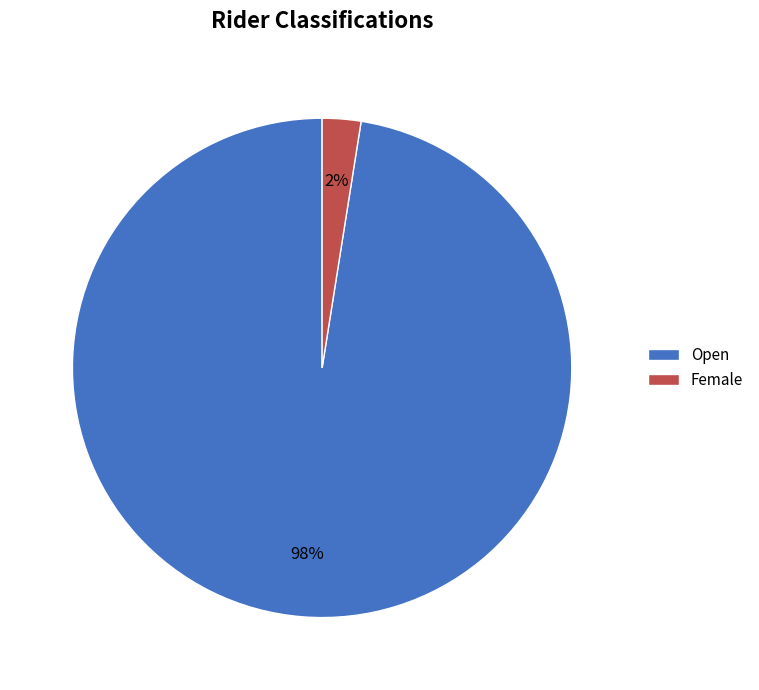

How many segments does this pie chart have?

2